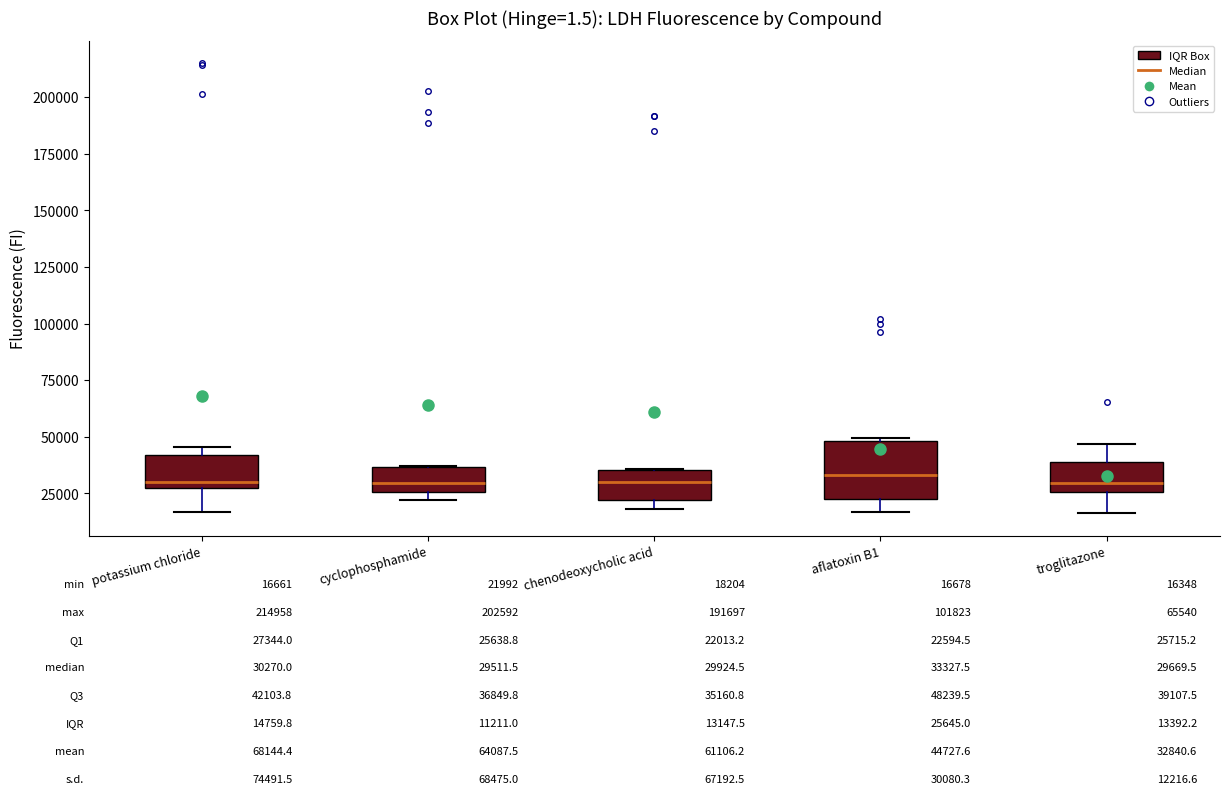

Which box is the tallest, from its lower edge to its upper edge?

aflatoxin B1